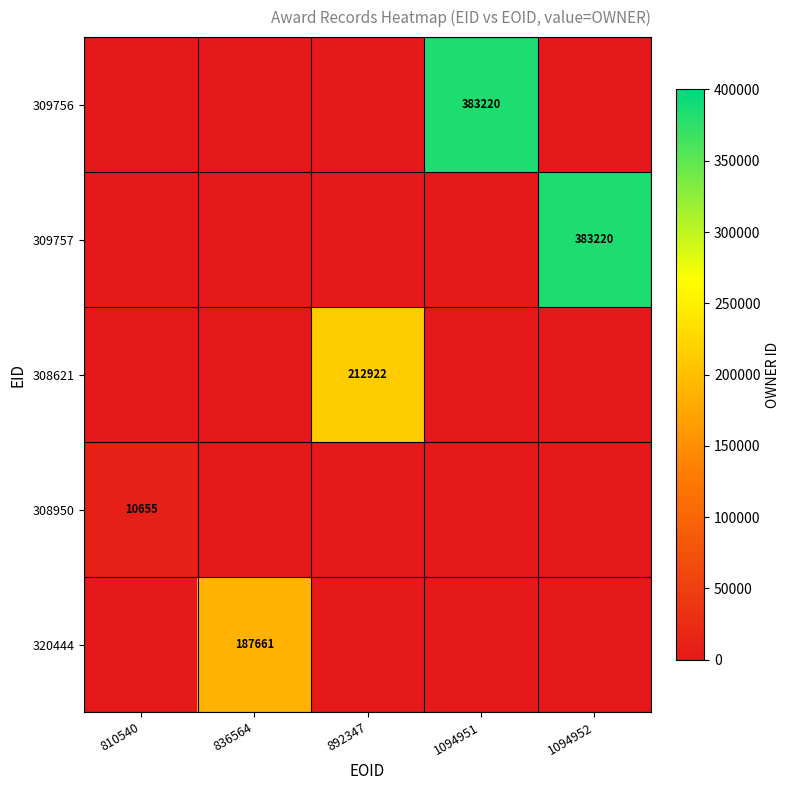

At how many categories does at least one series exceed 180451?

4